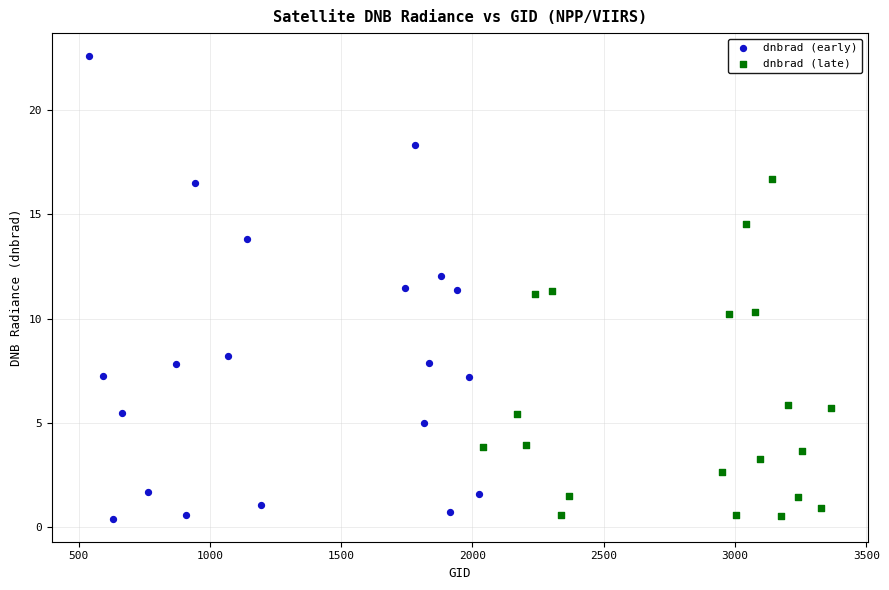

Which series contains the highest Y value?

dnbrad (early)